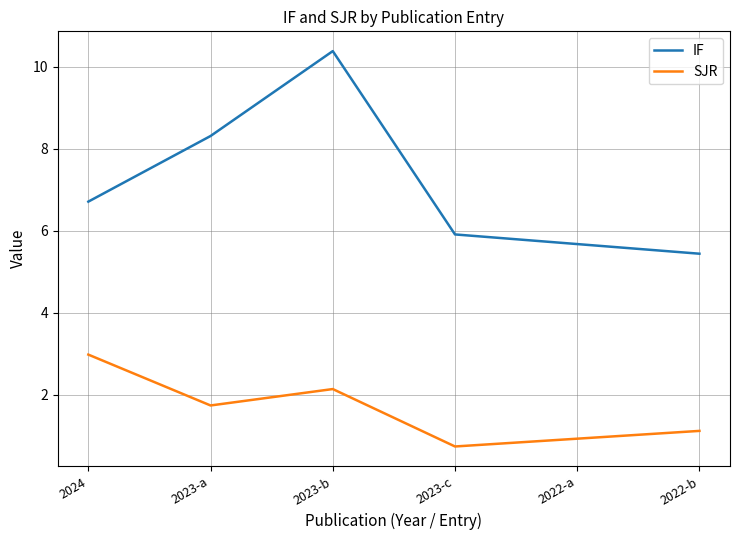

List the labels in order of IF value, smallest first.

2022-b, 2023-c, 2024, 2023-a, 2023-b